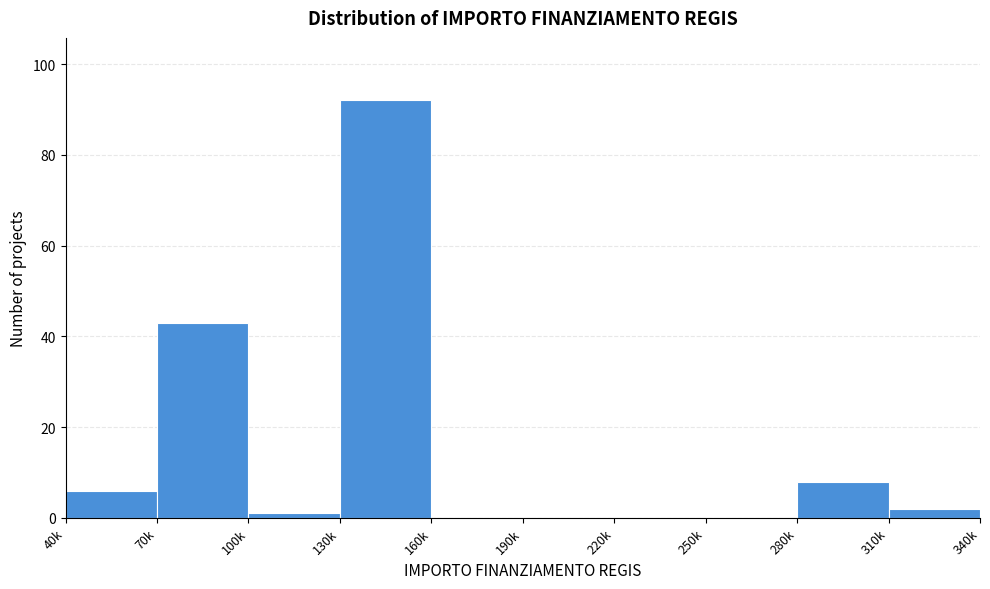

Reading left to right, what are all the values shown in this chart?

40k=6	70k=43	100k=1	130k=92	160k=0	190k=0	220k=0	250k=0	280k=8	310k=2